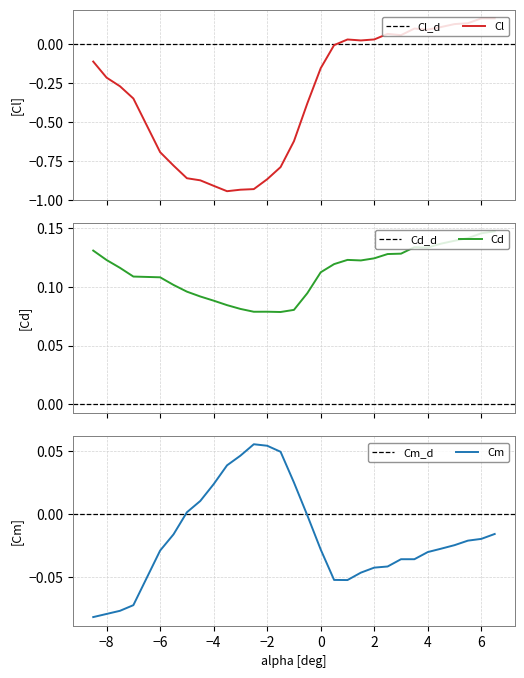

True or false: Cm and Cd cross at least once.

False